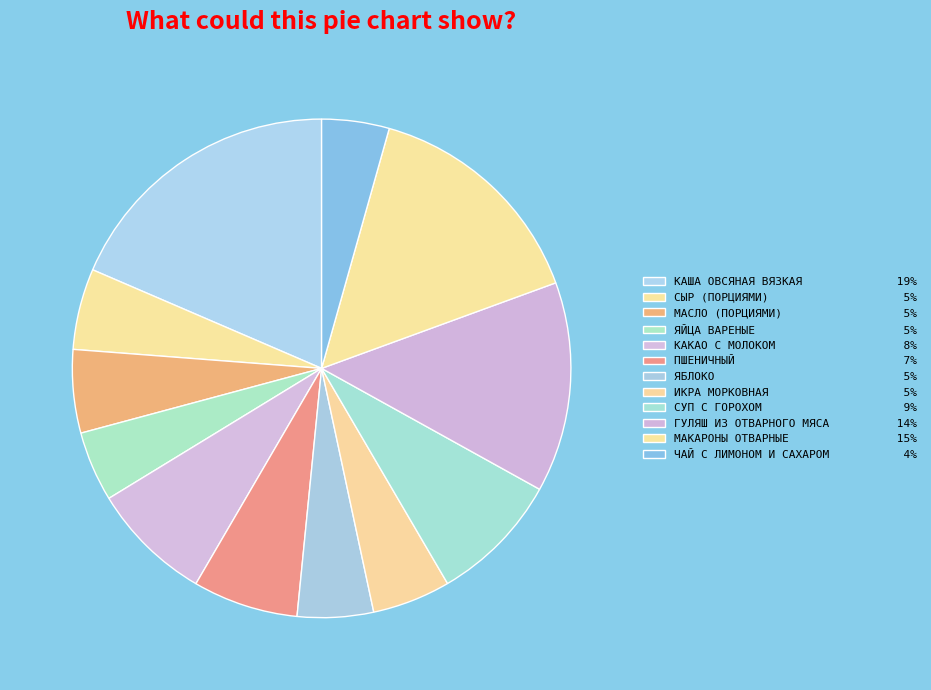

Count the number of slices in the pie.

12